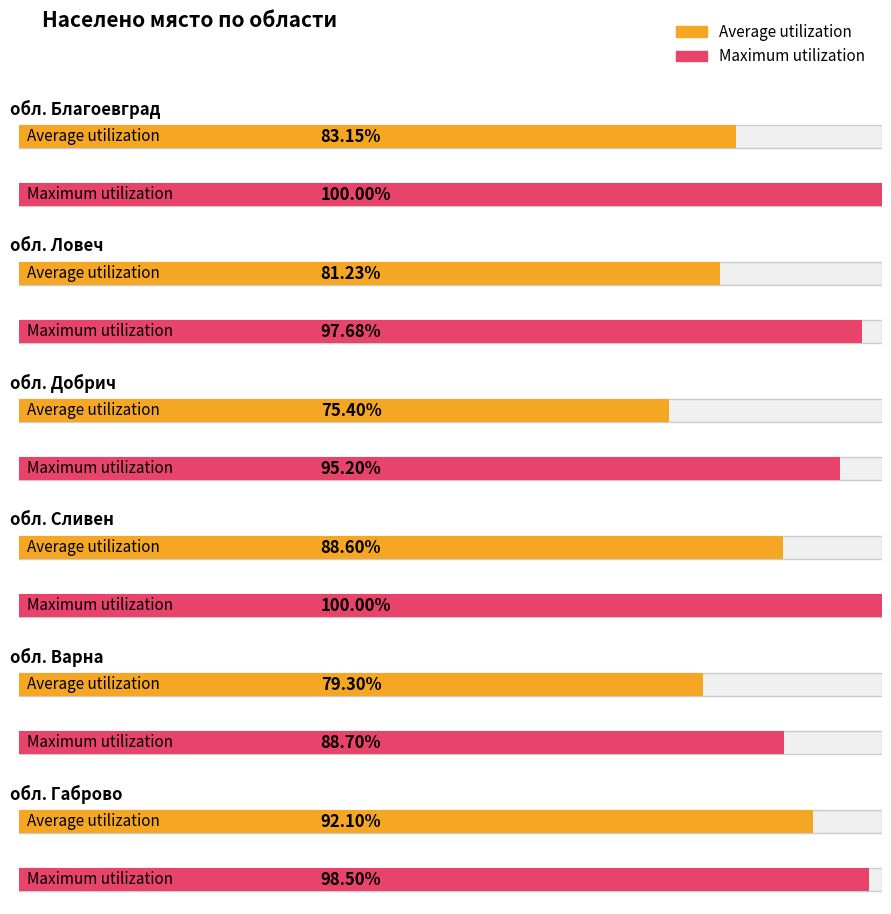

What is the difference between the Average utilization values at обл. Сливен and обл. Ловеч?

7.4